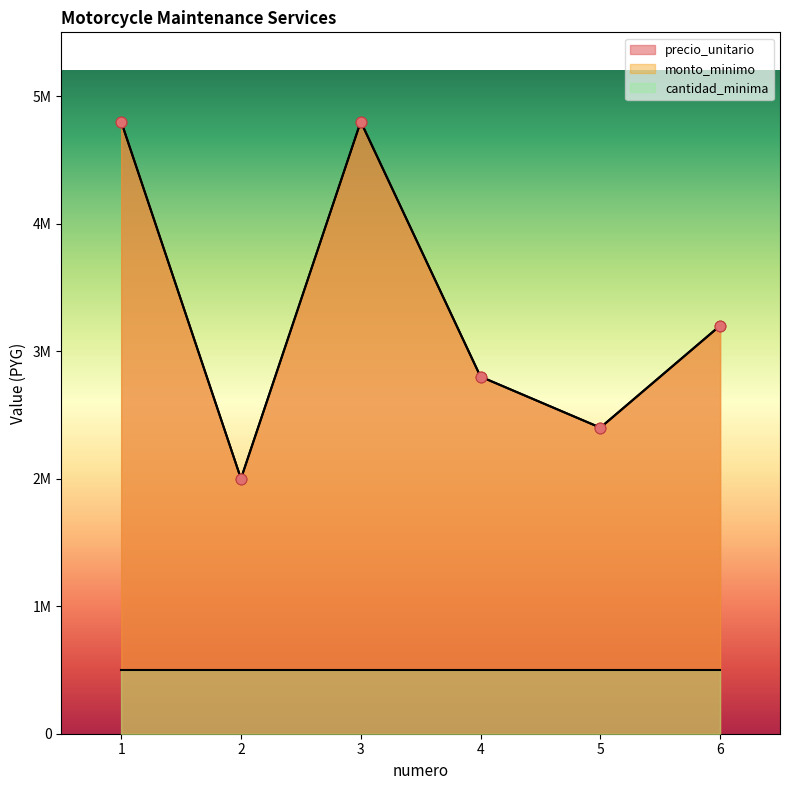

Which series contains the highest Y value?

precio_unitario